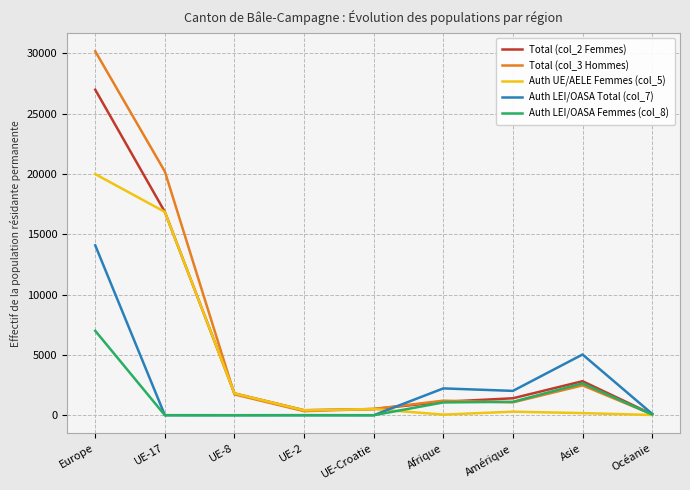

The value of Auth UE/AELE Femmes (col_5) at Europe is 35646. True or false?

False